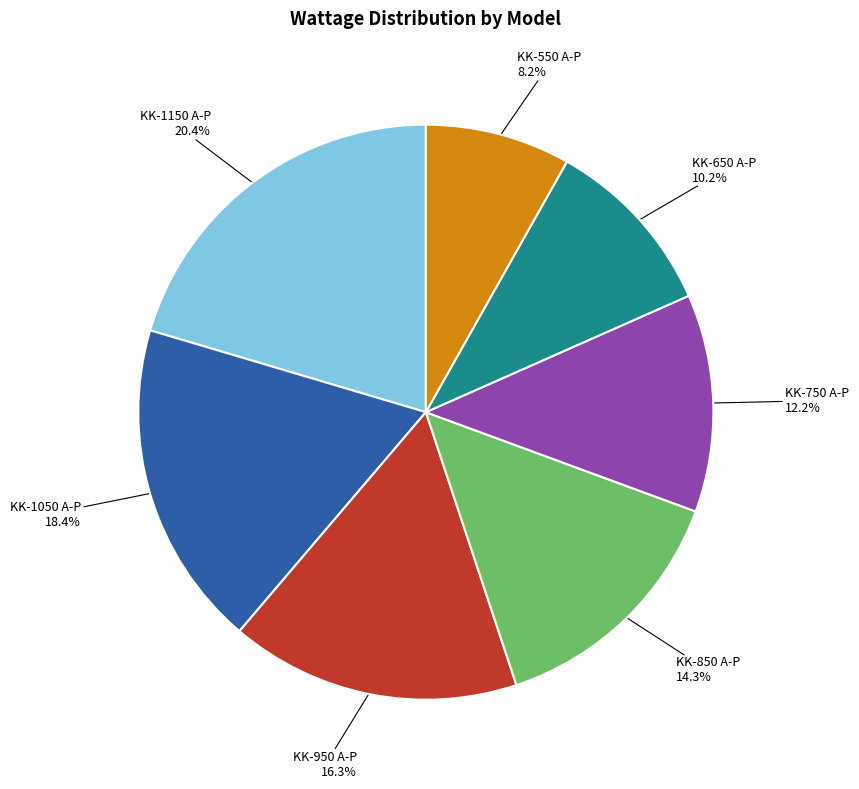

Does any single category account for the majority?

No